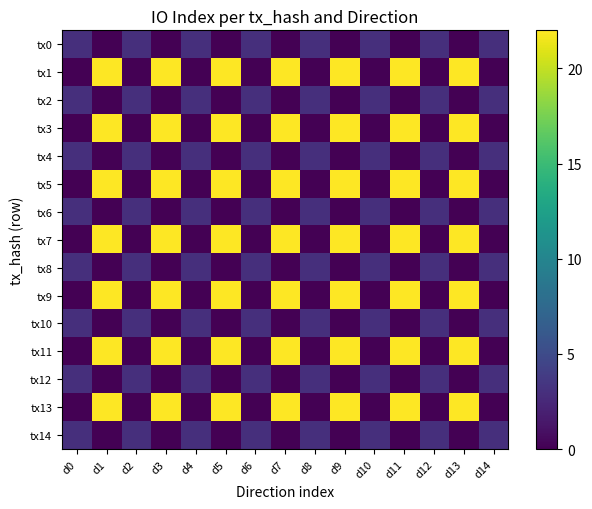

What is the spread (max minus min) of values at d2?

3